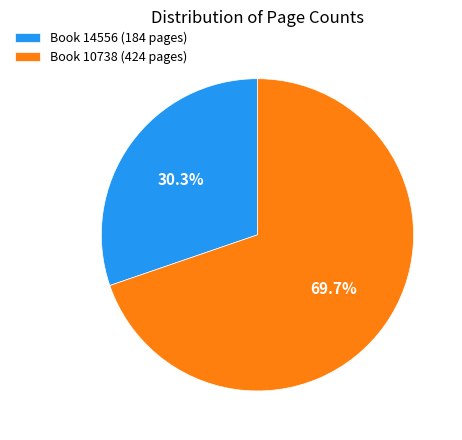

Is there any slice that represents more than half of the pie?

Yes